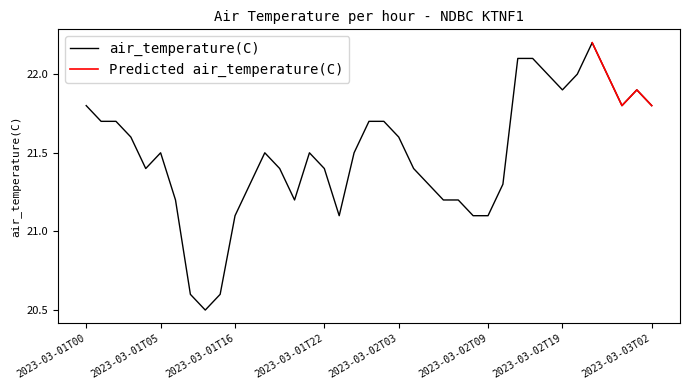

What is the greatest value displayed?

22.2